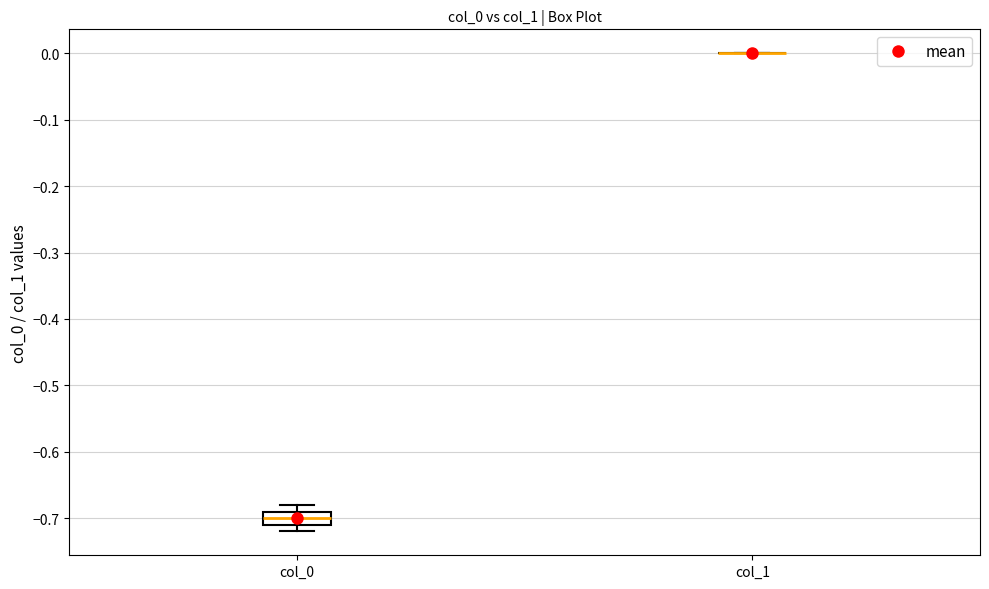

Reading left to right, read every box against the y-axis: the position of its median line, the range the box covers, and the ends of its whiskers. The values are not printed on the chart, so give them approximately, as read against the axis.

col_0: median -0.70, box -0.71 to -0.69, whiskers -0.72 to -0.68
col_1: box collapsed to a line at 0.00, whiskers 0.00 to 0.00